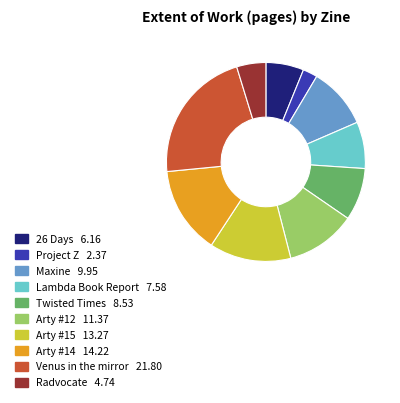

Is there a majority slice in this chart?

No